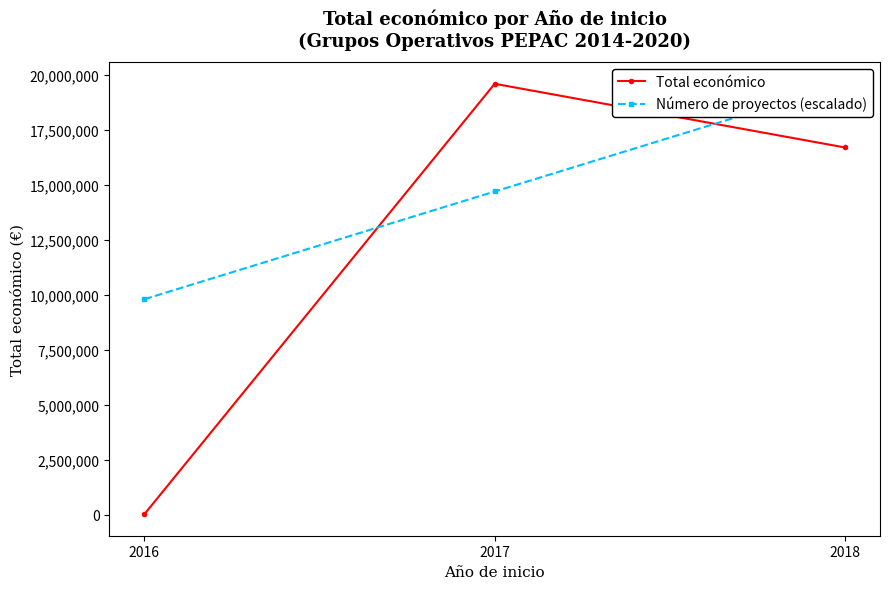

Does the chart display data point markers on the line(s)?

Yes